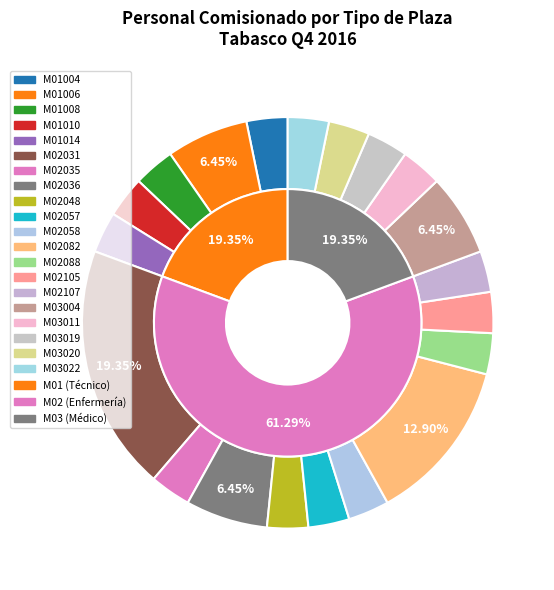

What percentage is NOT represented by M02057?

96.8%